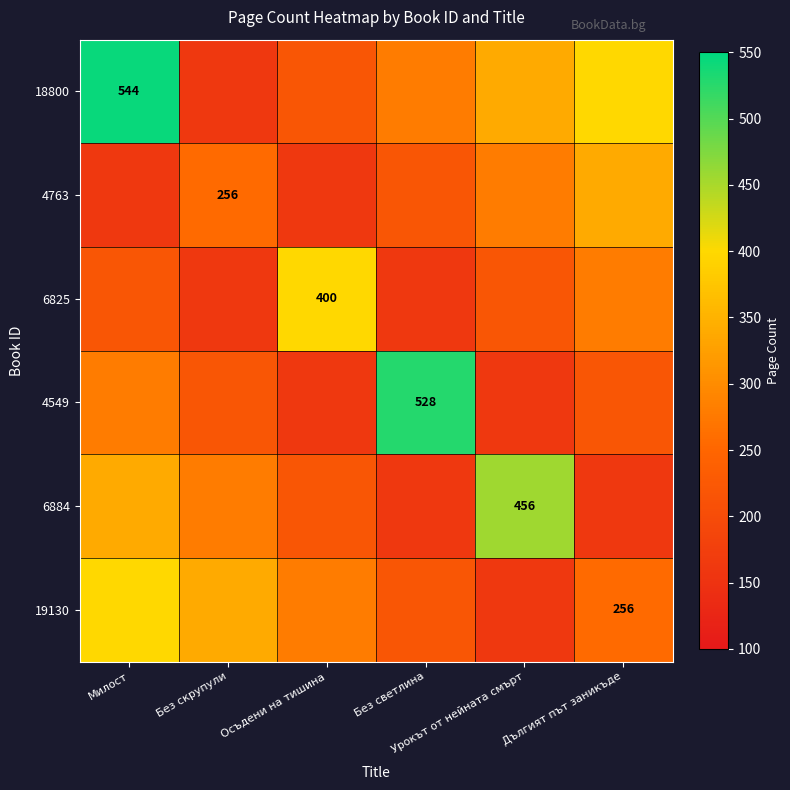

Is the value of 19130 at Дългият път заникъде greater than the value of 4549 at Милост?

No